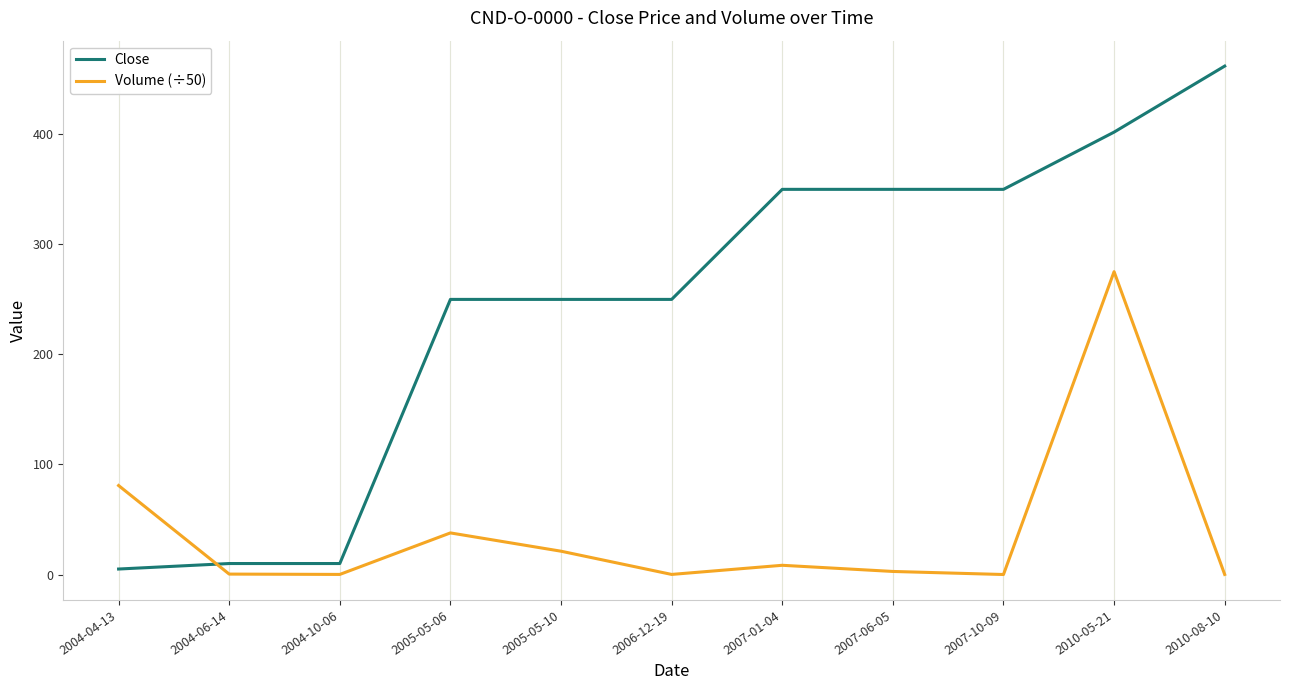

Which series has the largest total across all categories?

Close